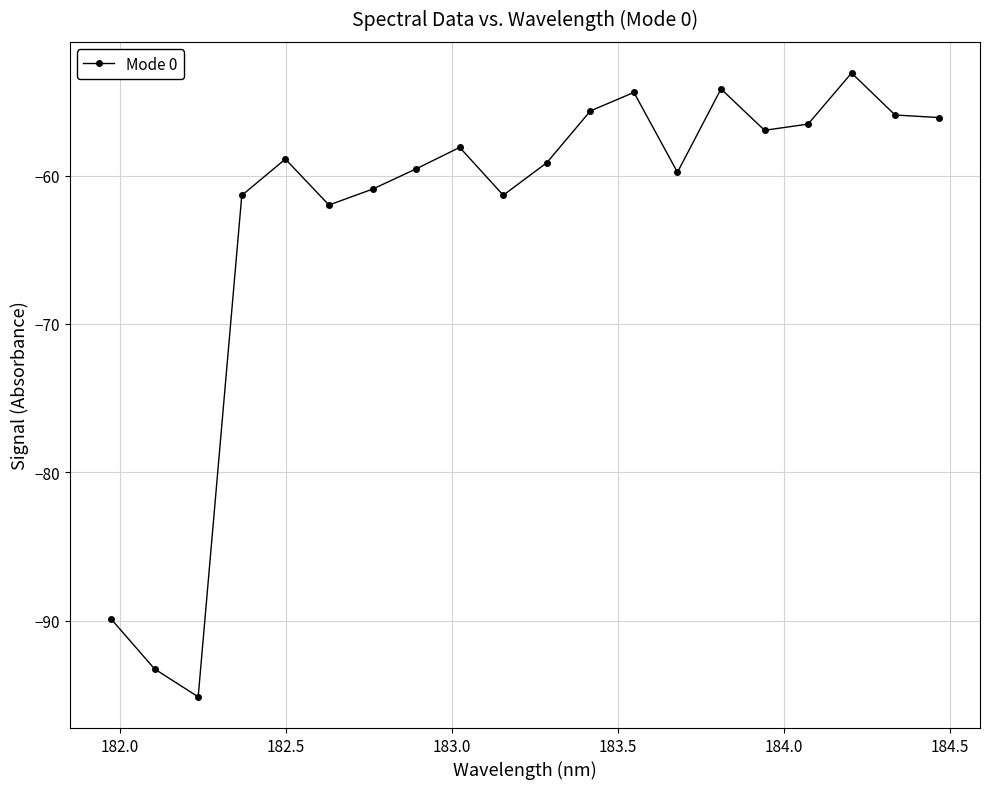

What is the smallest value displayed?

-95.1